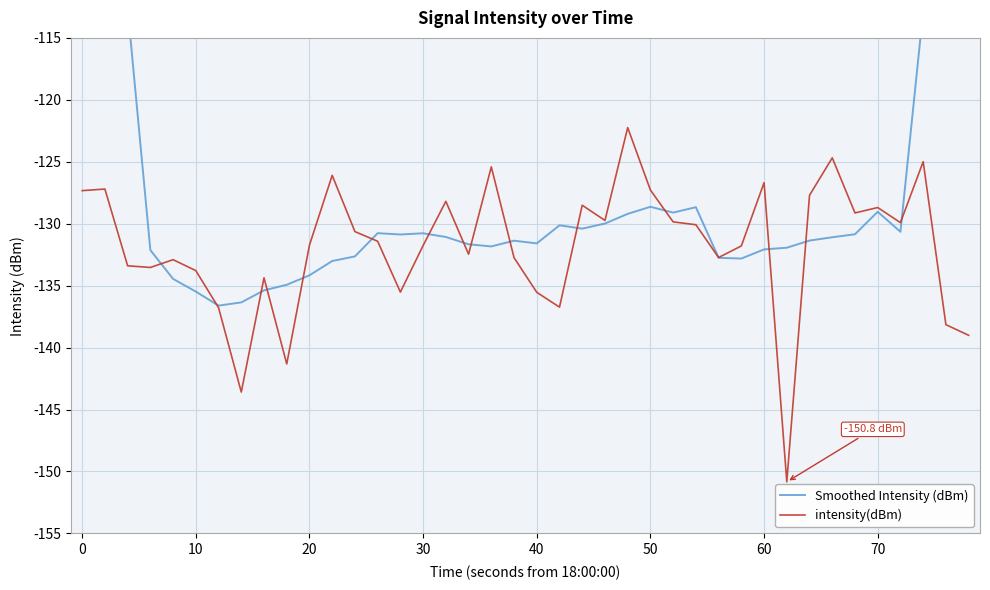

What is the maximum value for intensity(dBm)?

-122.2